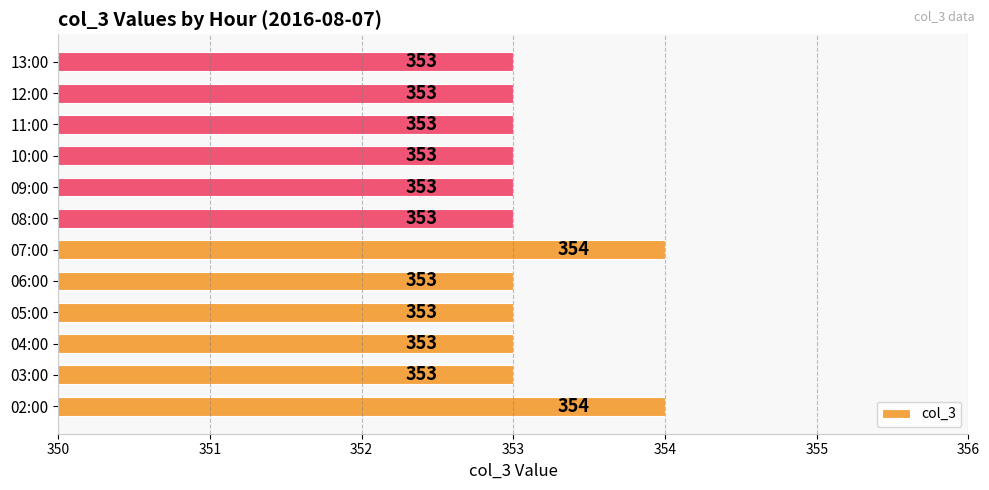

True or false: the data shows 525 at 11:00.

False